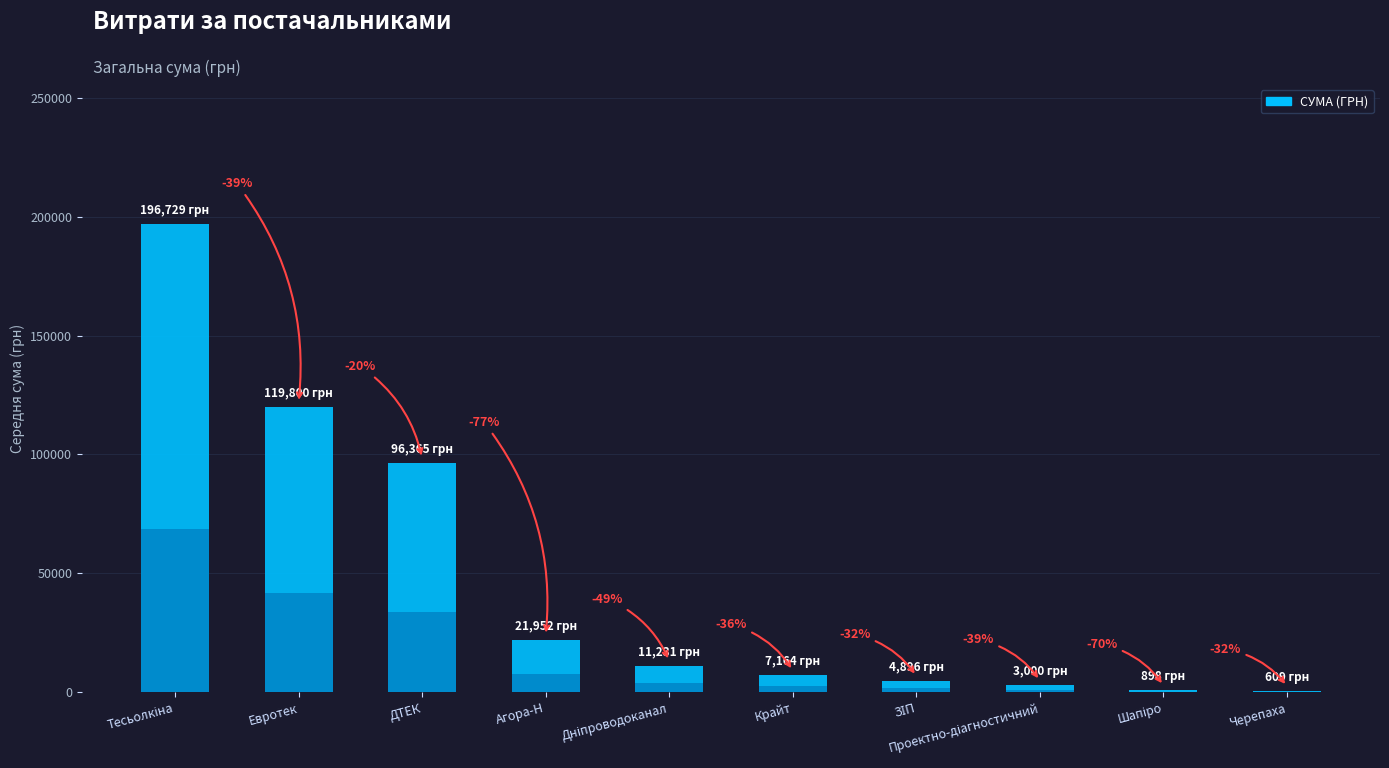

Reading left to right, transcribe all the data shown in this chart.

196728.8	119800.0	96364.9	21951.9	11231.0	7164.0	4896.3	3000.0	897.8	609.0